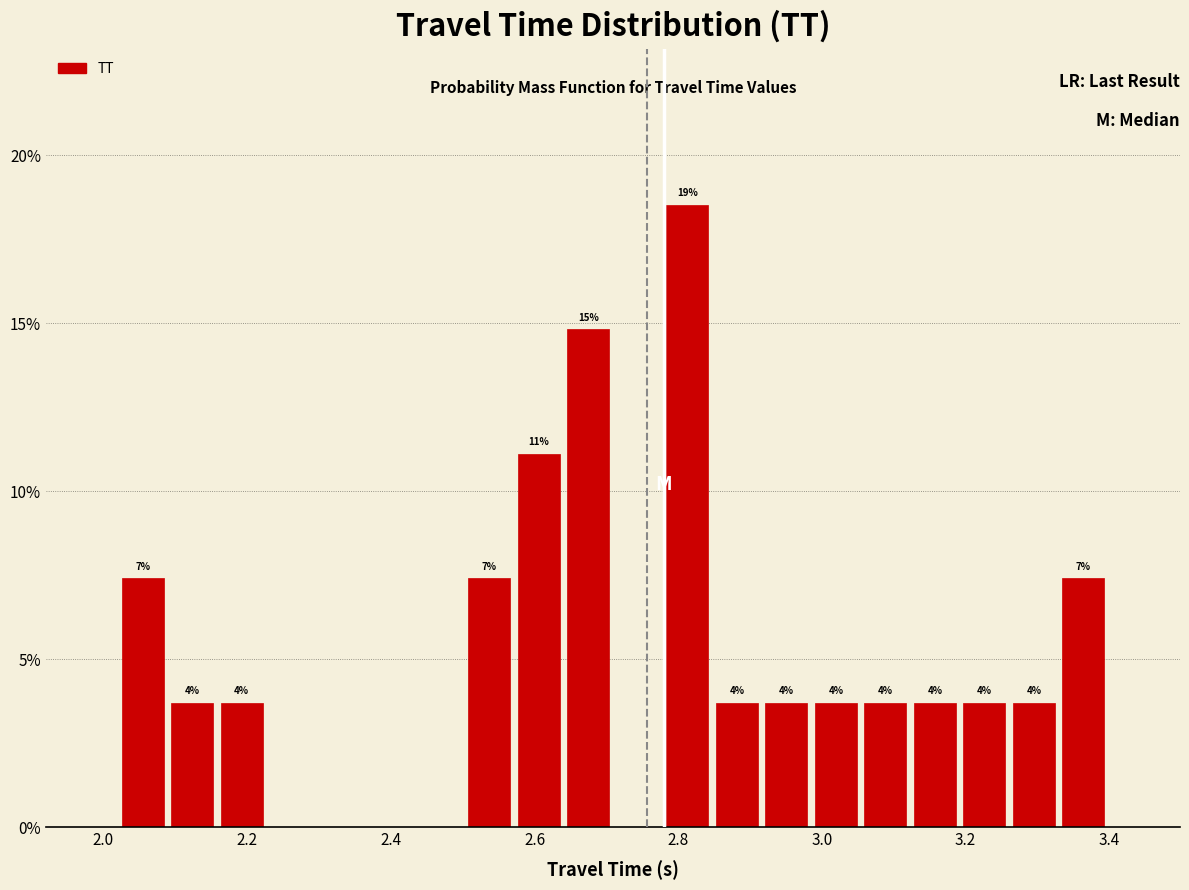

Around what value on the x-axis is the tallest bar? Give the approximate position of its centre, as read against the axis.

2.82